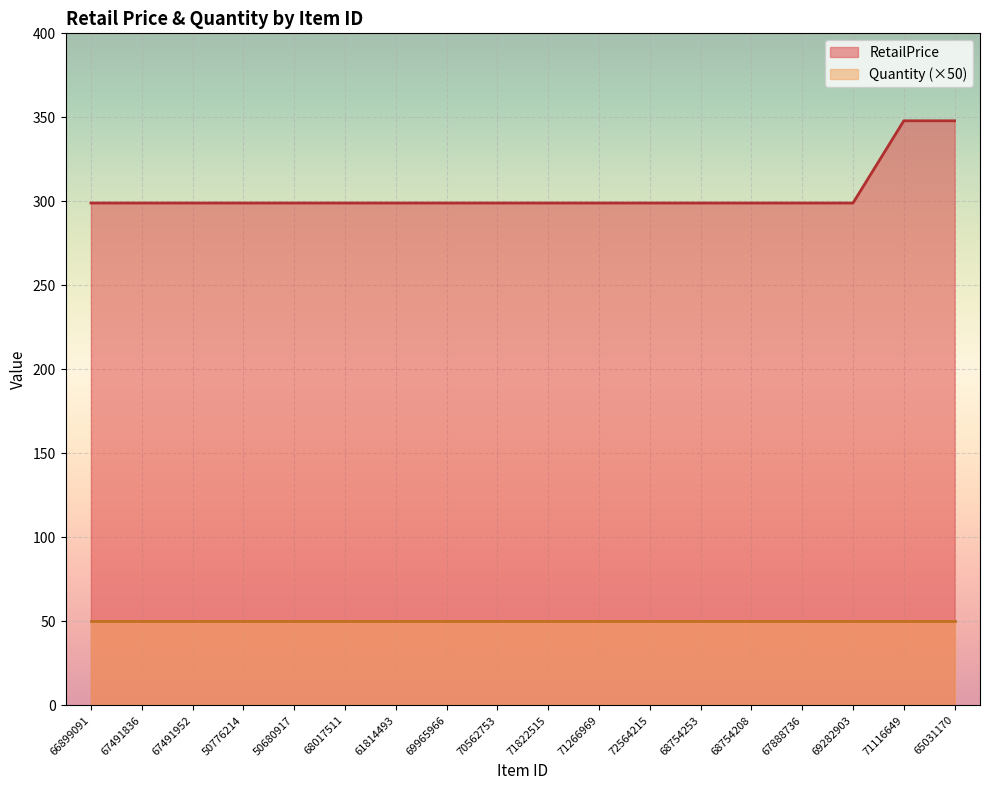

List the labels in order of value, largest first.

71116649, 65031170, 66899091, 67491836, 67491952, 50776214, 50680917, 68017511, 61814493, 69965966, 70562753, 71822515, 71266969, 72564215, 68754253, 68754208, 67888736, 69282903